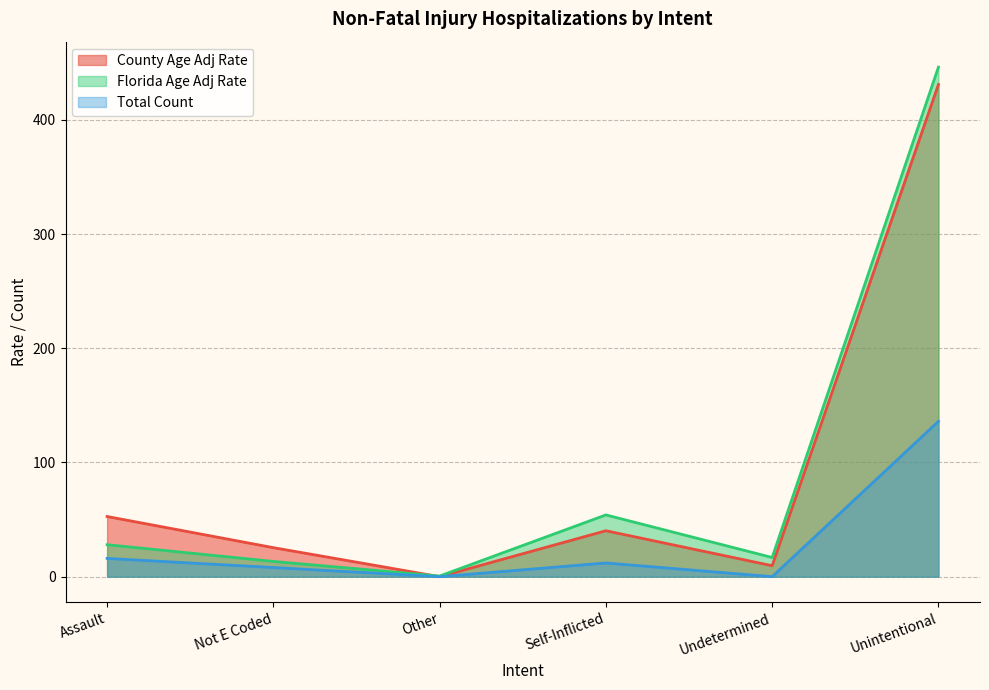

Reading right to left, what are all the values shown in this chart?

County Age Adj Rate: Unintentional=430.9	Undetermined=9.6	Self-Inflicted=40.2	Other=0.0	Not E Coded=25.4	Assault=52.7
Florida Age Adj Rate: Unintentional=446.1	Undetermined=16.8	Self-Inflicted=54.1	Other=0.6	Not E Coded=13.4	Assault=28.0
Total Count: Unintentional=136.0	Undetermined=0.0	Self-Inflicted=12.0	Other=0.0	Not E Coded=8.0	Assault=16.0